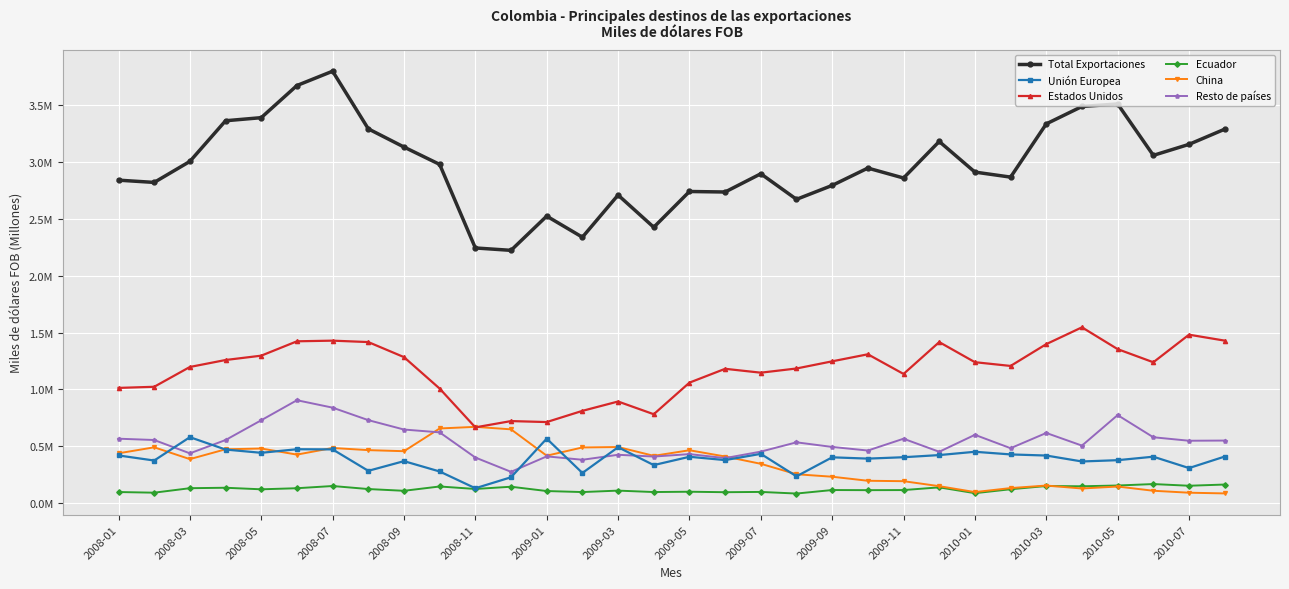

Rank the series by their maximum value, from lowest to highest.

Ecuador, Unión Europea, China, Resto de países, Estados Unidos, Total Exportaciones